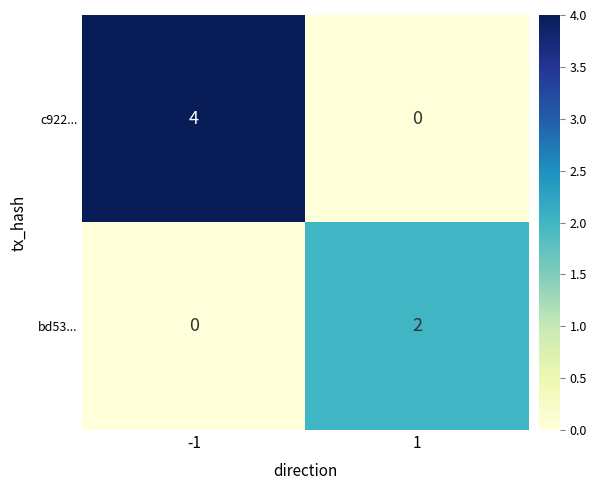

Reading right to left, what are all the values shown in this chart?

c922...: 0	4
bd53...: 2	0